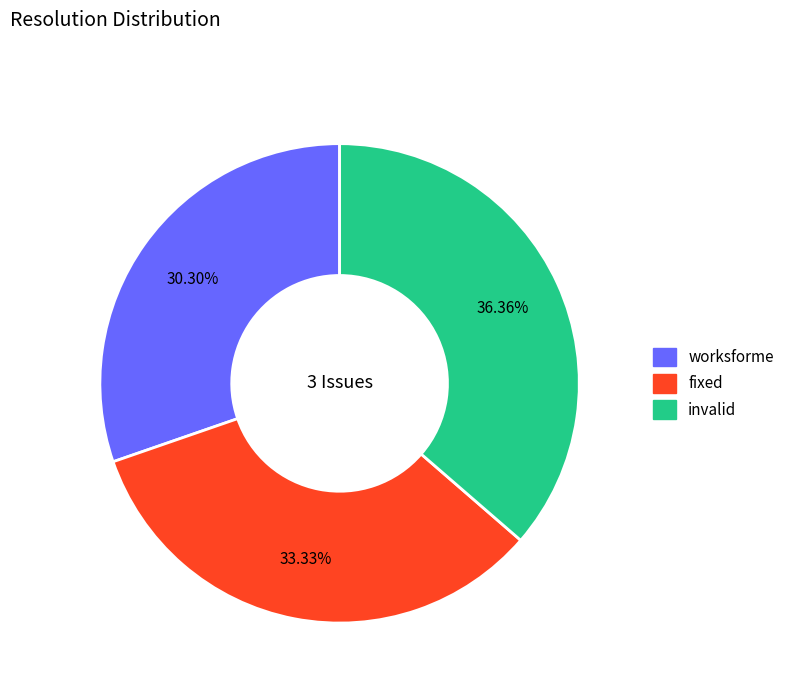

What percentage is NOT represented by fixed?

66.7%